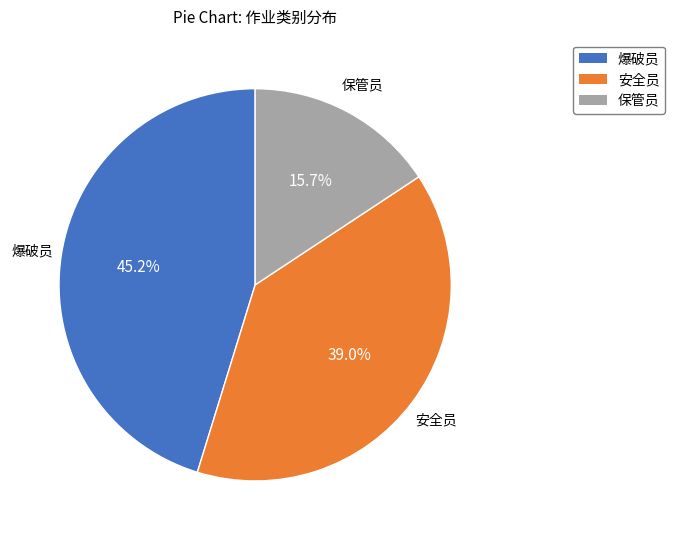

True or false: 安全员 accounts for 39% of the total.

True